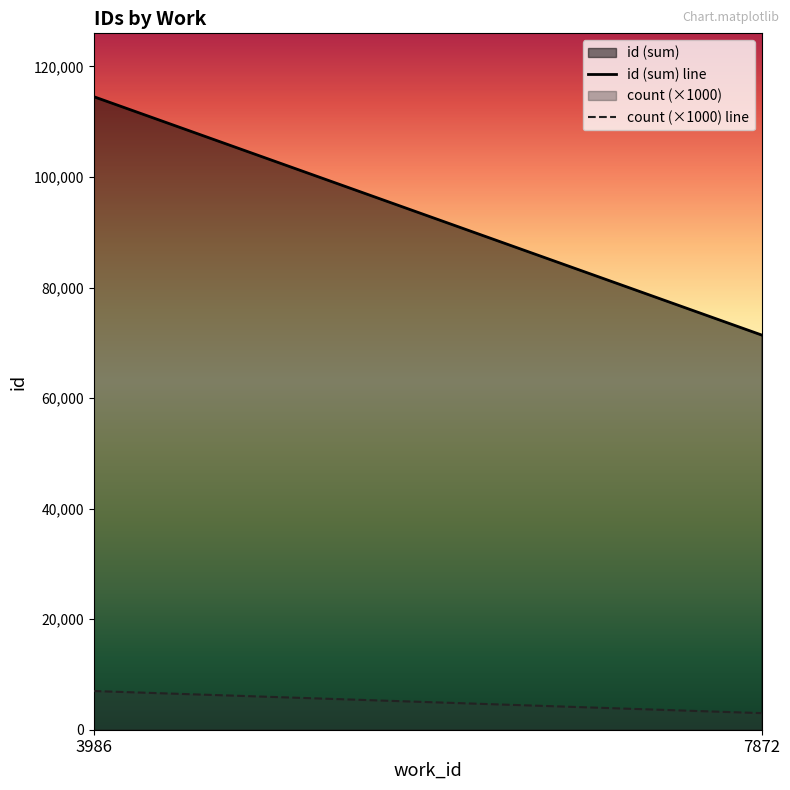

At which category is the sum across all series the highest?

3986